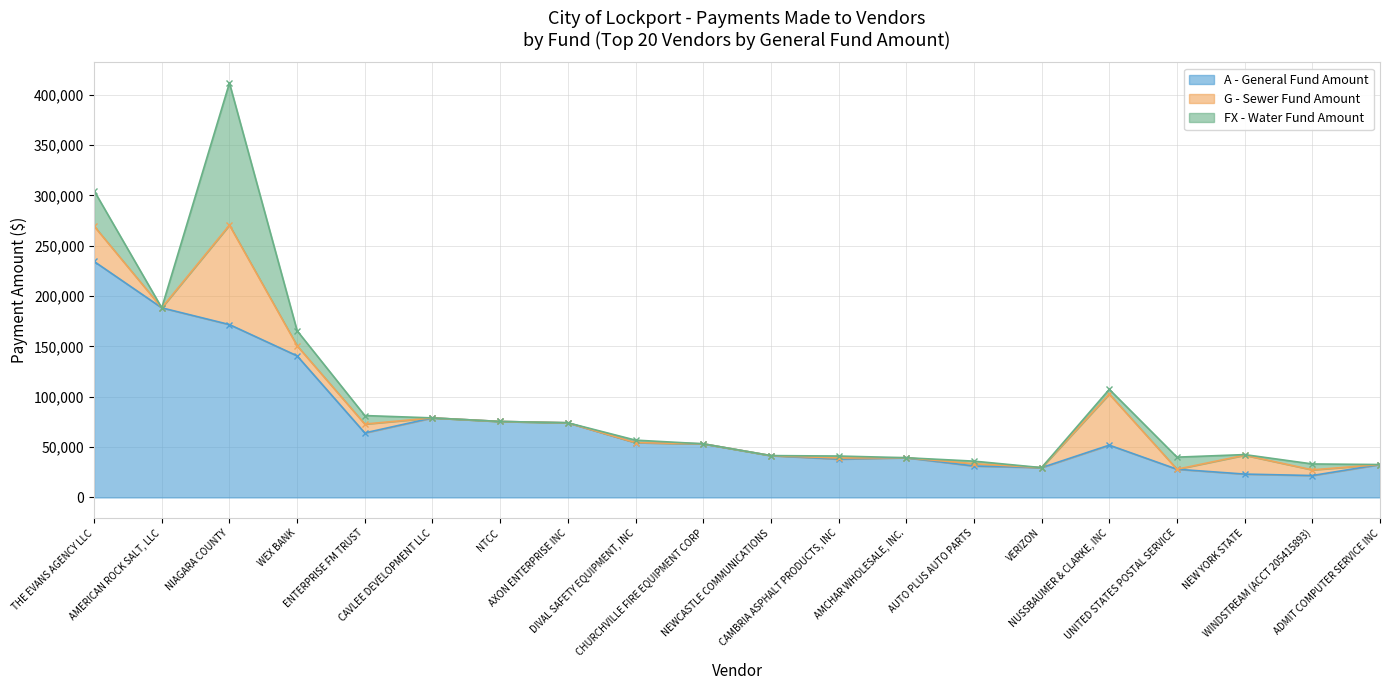

What is the difference between the maximum and minimum values in the FX - Water Fund Amount series?

141143.6